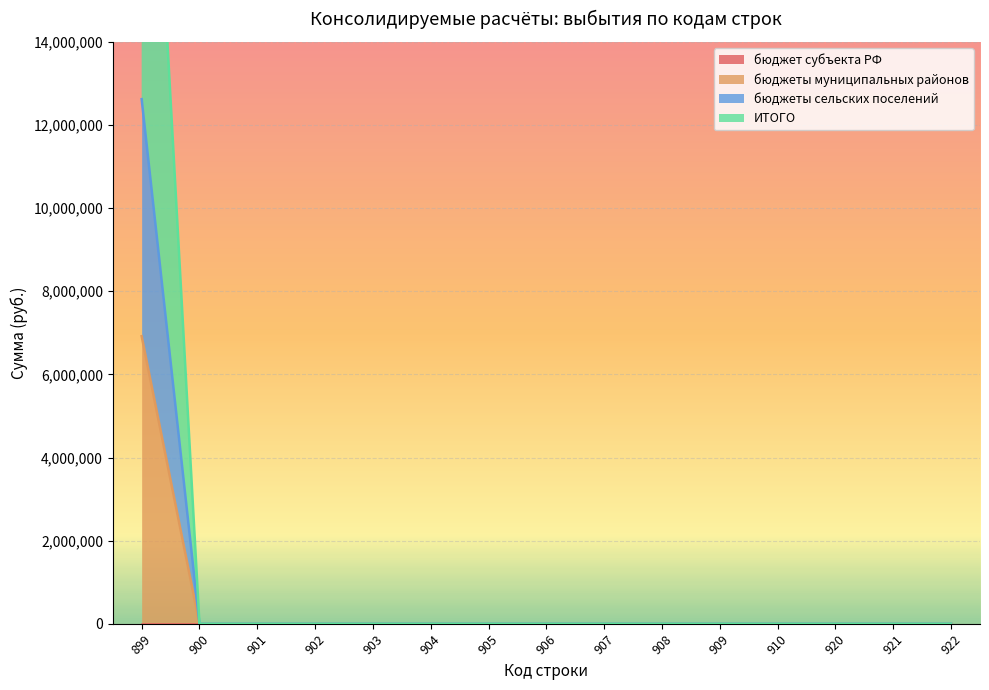

Which has a higher value, 921 or 922?

921